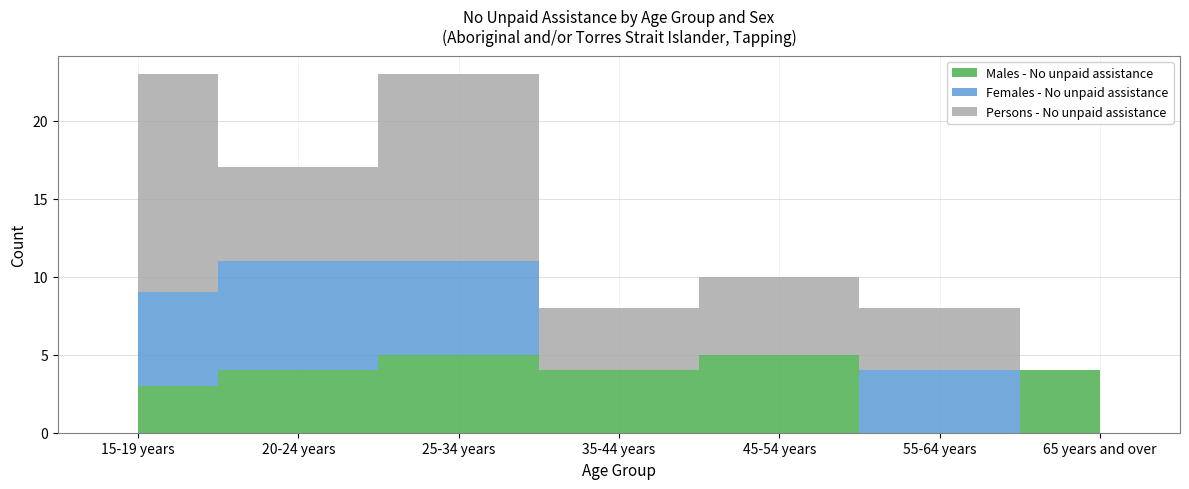

Reading left to right, extract all data points from this chart.

Males - No unpaid assistance: 3	4	5	4	5	0	4
Females - No unpaid assistance: 6	7	6	0	0	4	0
Persons - No unpaid assistance: 14	6	12	4	5	4	0